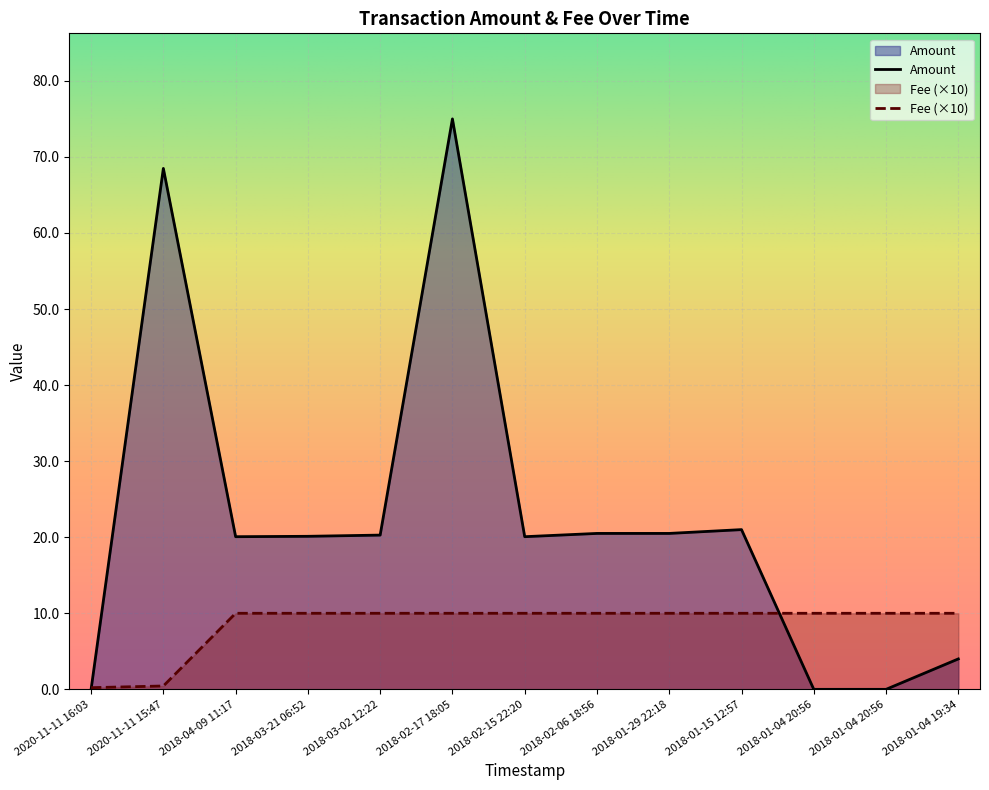

What value does the Fee series have at 2018-01-04 20:56?

10.0